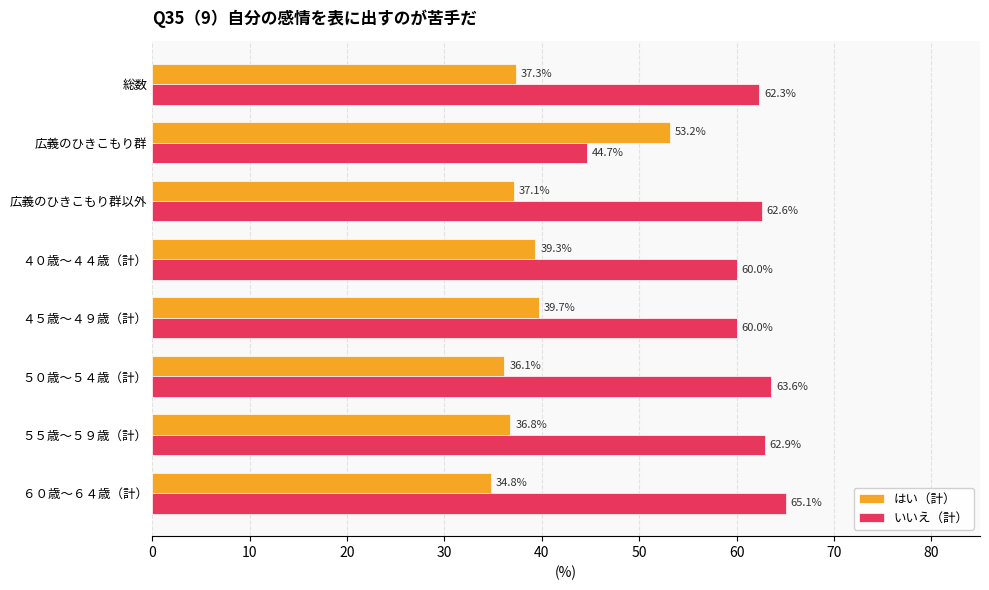

How many data points in いいえ（計） are above 62?

5